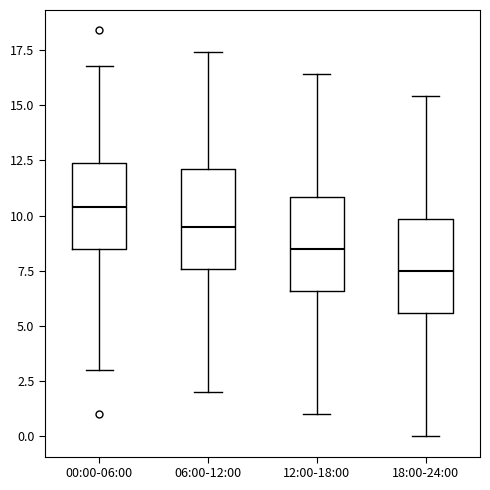

Reading left to right, transcribe this box plot: for each box, give where its median line is, the range the box spans, and where its two whiskers end, as read against the y-axis. The values are not printed on the chart, so give them approximately, as read against the axis.

00:00-06:00: median 10.5, box 8.5 to 12.5, whiskers 3.0 to 17.0
06:00-12:00: median 9.5, box 7.5 to 12.0, whiskers 2.0 to 17.5
12:00-18:00: median 8.5, box 6.5 to 11.0, whiskers 1.0 to 16.5
18:00-24:00: median 7.5, box 5.5 to 10.0, whiskers 0.0 to 15.5